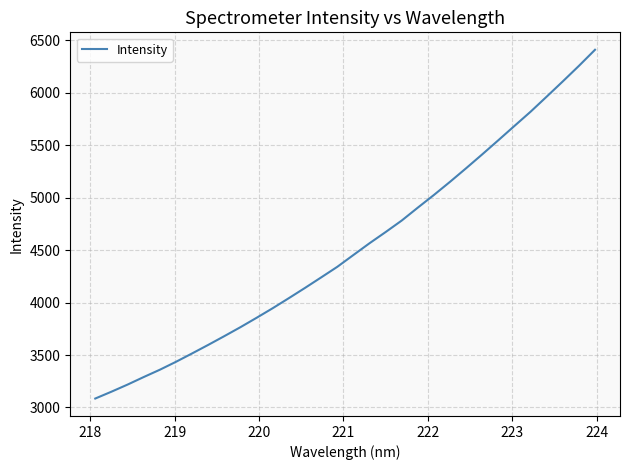

What is the maximum value shown in the chart?

6411.2